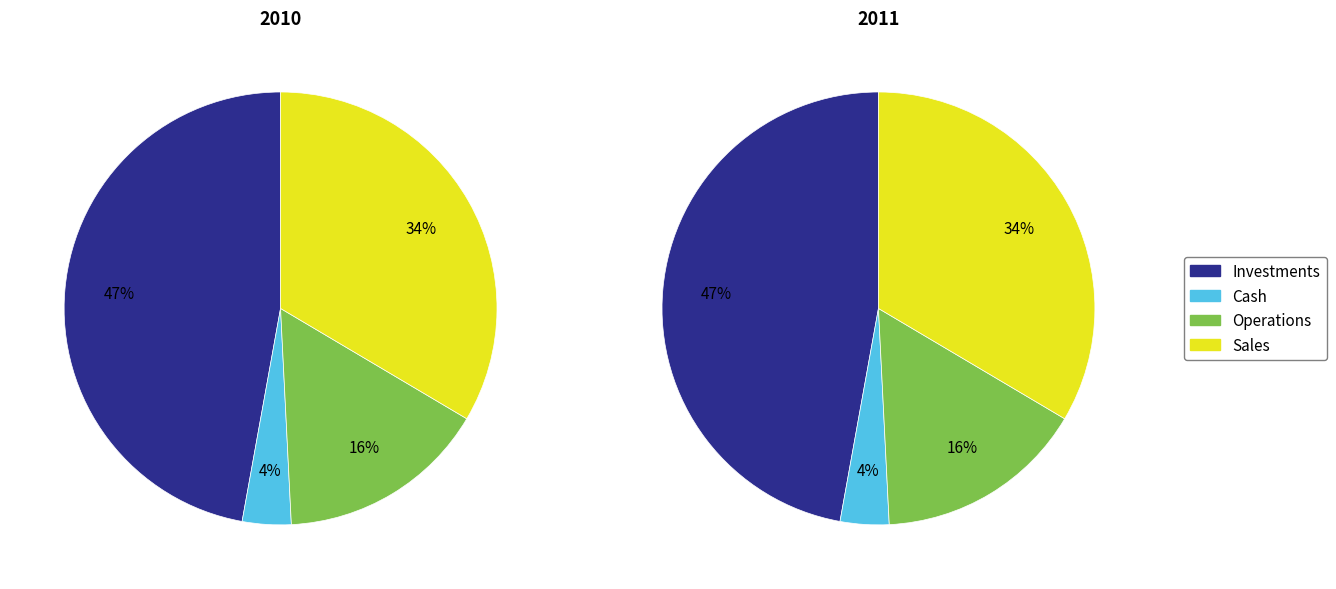

The Erickson, Jon D slice represents 1% of the pie. True or false?

False